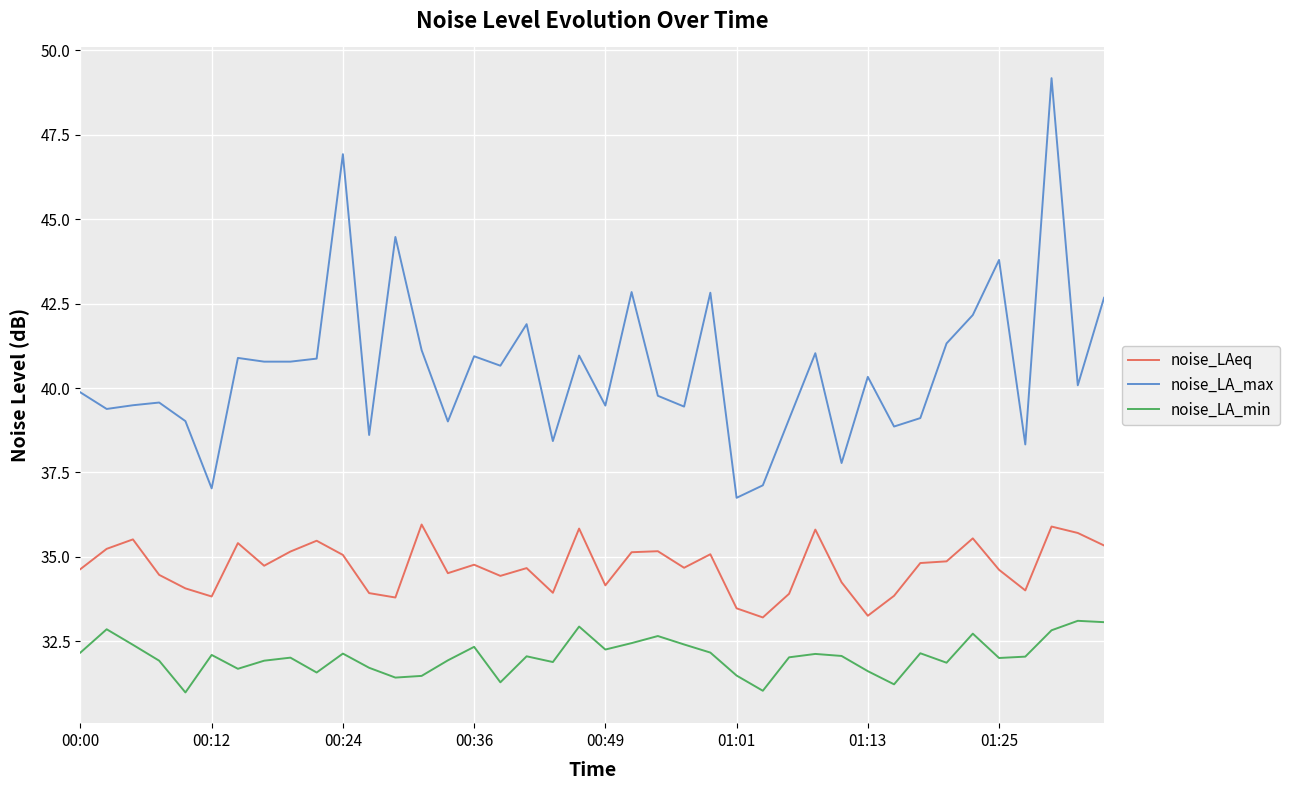

What is the highest value of the noise_LA_max series?

49.2